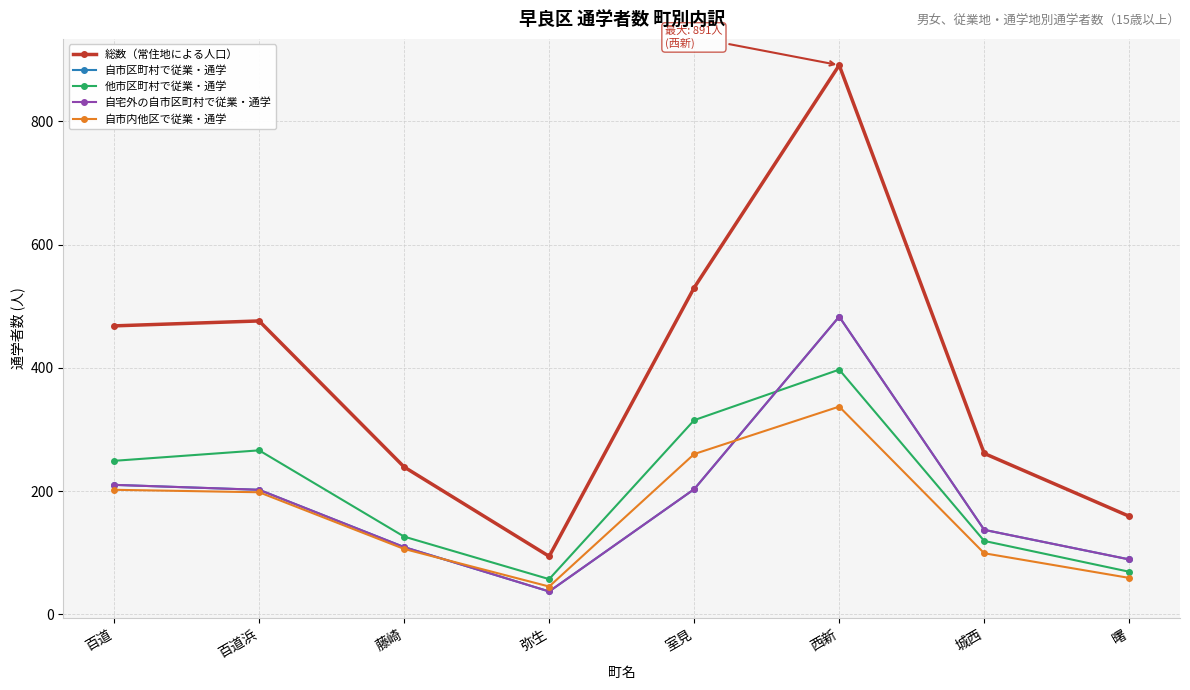

Which category has the lowest value in the 自市区町村で従業・通学 series?

弥生